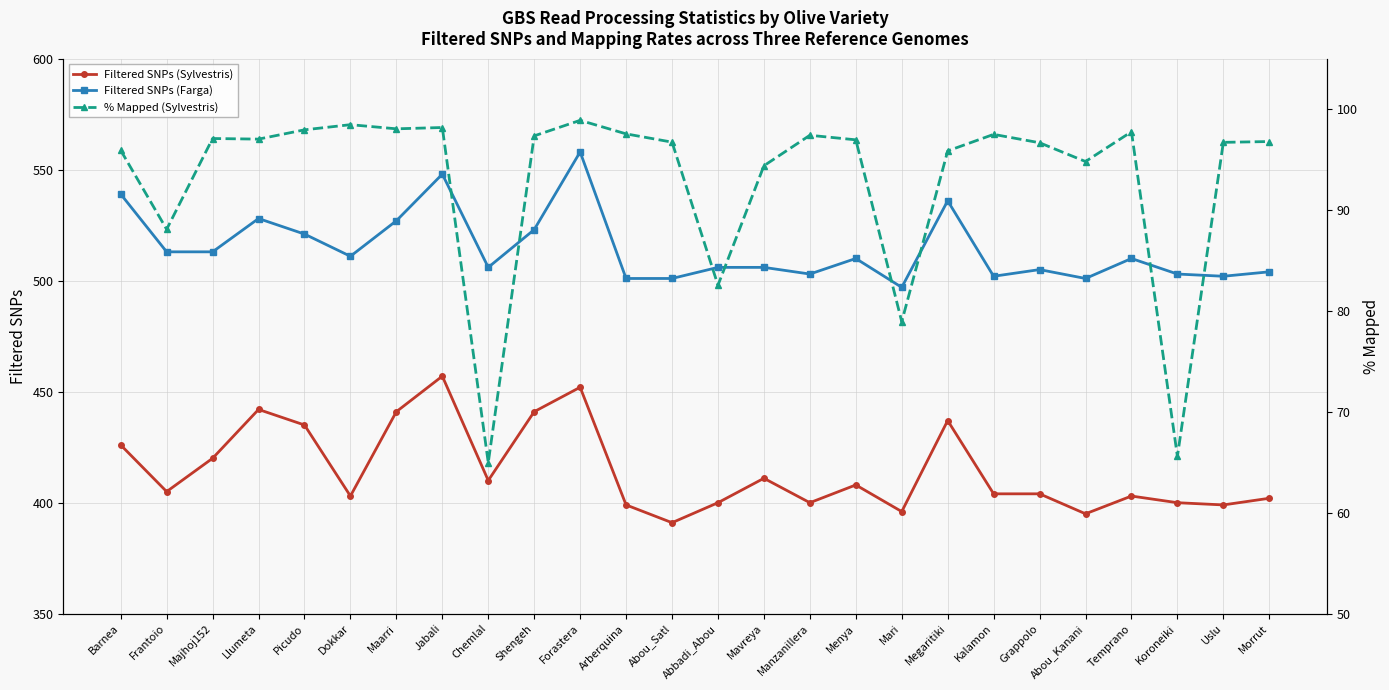

Reading left to right, extract all data points from this chart.

Filtered SNPs (Sylvestris): 426.0	405.0	420.0	442.0	435.0	403.0	441.0	457.0	410.0	441.0	452.0	399.0	391.0	400.0	411.0	400.0	408.0	396.0	437.0	404.0	404.0	395.0	403.0	400.0	399.0	402.0
Filtered SNPs (Farga): 539.0	513.0	513.0	528.0	521.0	511.0	527.0	548.0	506.0	523.0	558.0	501.0	501.0	506.0	506.0	503.0	510.0	497.0	536.0	502.0	505.0	501.0	510.0	503.0	502.0	504.0
% Mapped (Sylvestris): 95.9	88.1	97.1	97.0	98.0	98.5	98.0	98.2	65.0	97.3	98.9	97.5	96.7	82.5	94.4	97.4	97.0	78.9	95.9	97.5	96.7	94.8	97.8	65.6	96.7	96.8